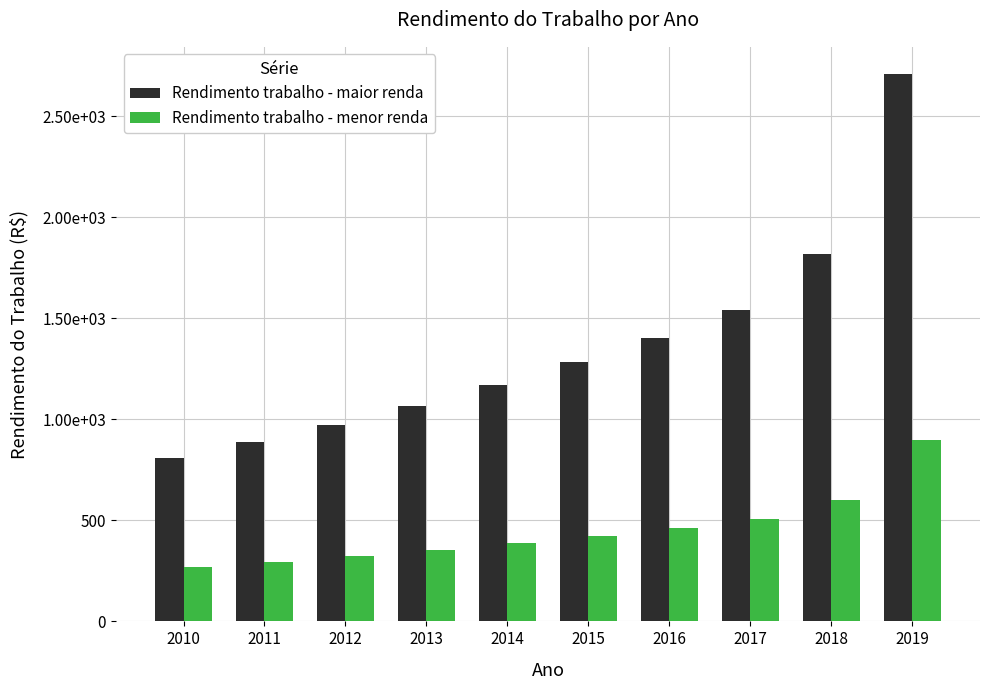

Are the bars horizontal?

No